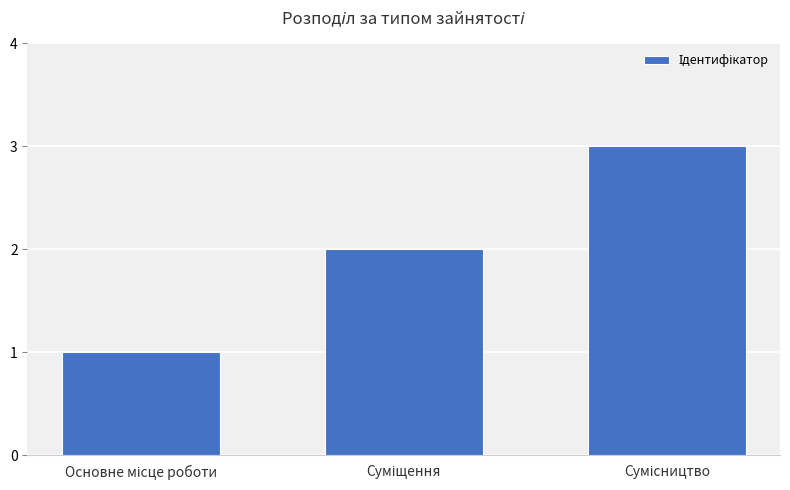

What is the maximum value shown in the chart?

3